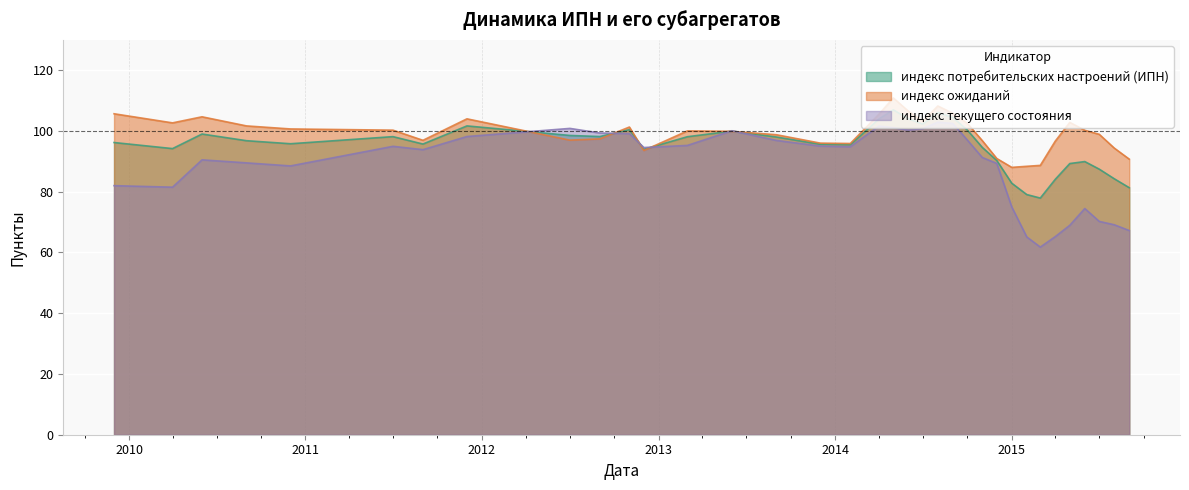

At which category does индекс ожиданий reach its first local valley?

2010-04-01